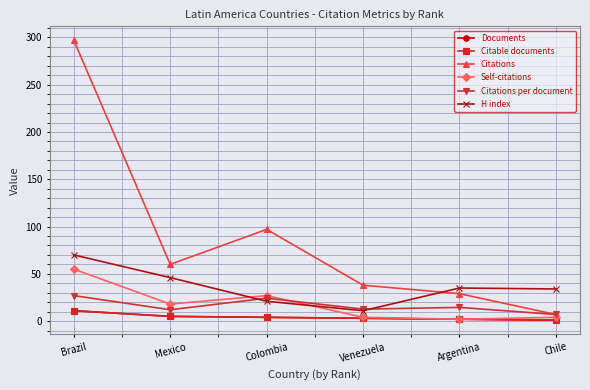

Is this an area chart (filled region under the line)?

No